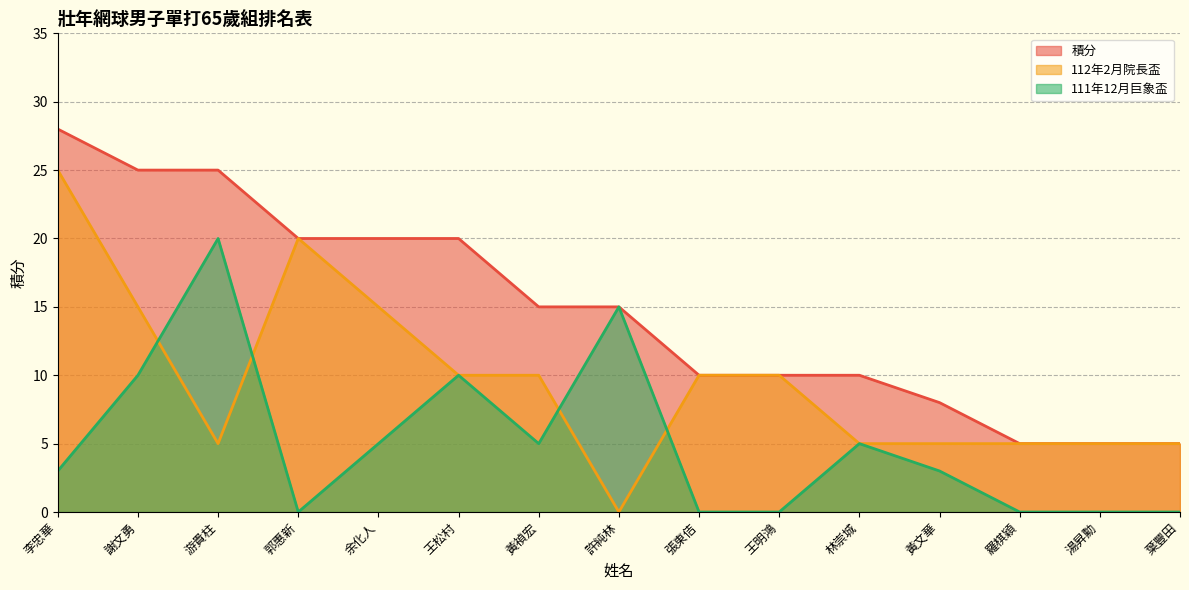

What are all the series names shown in the legend?

積分, 112年2月院長盃, 111年12月巨象盃